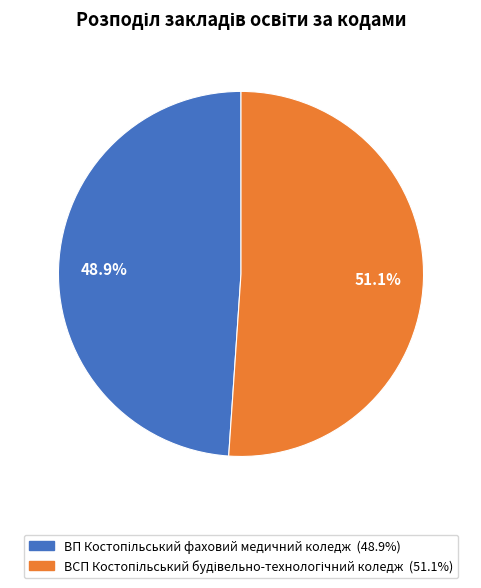

Is there a majority slice in this chart?

Yes